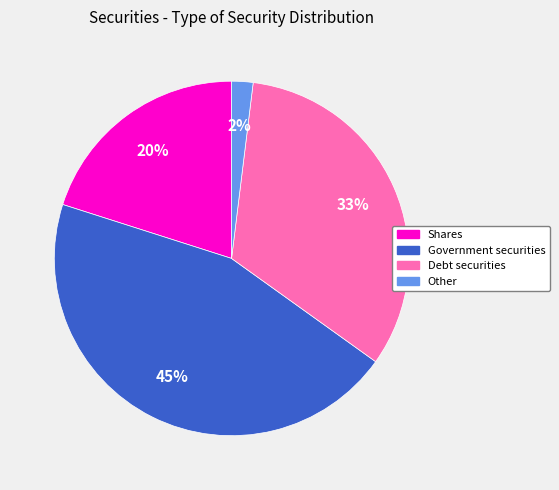

To the nearest percent, what is the average slice percentage?

25%